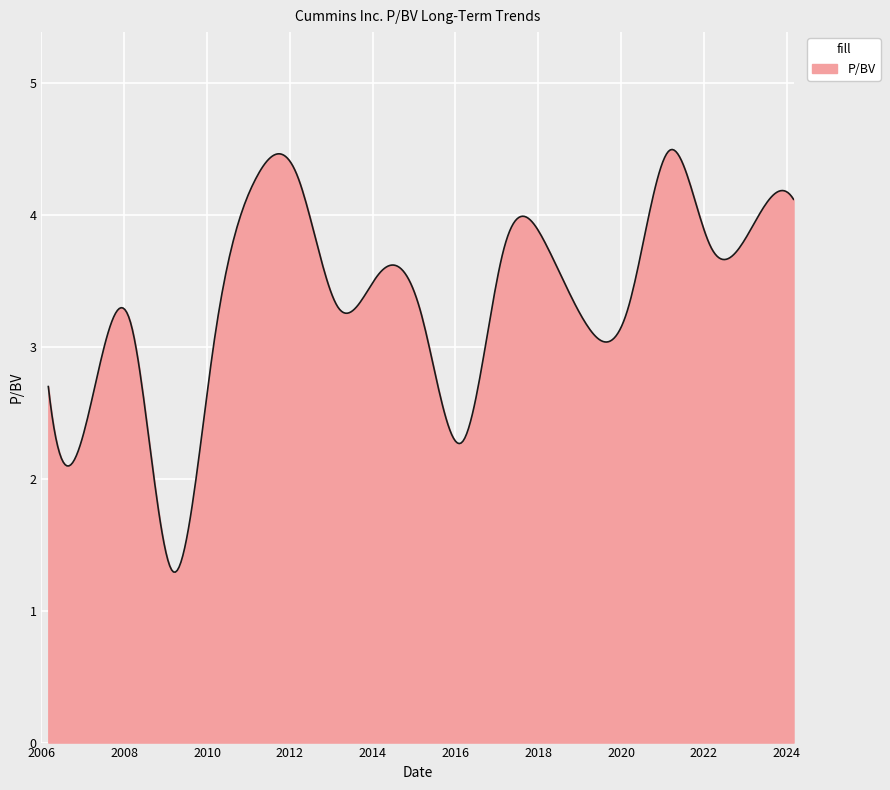

What is the difference between the maximum and minimum values?

3.2